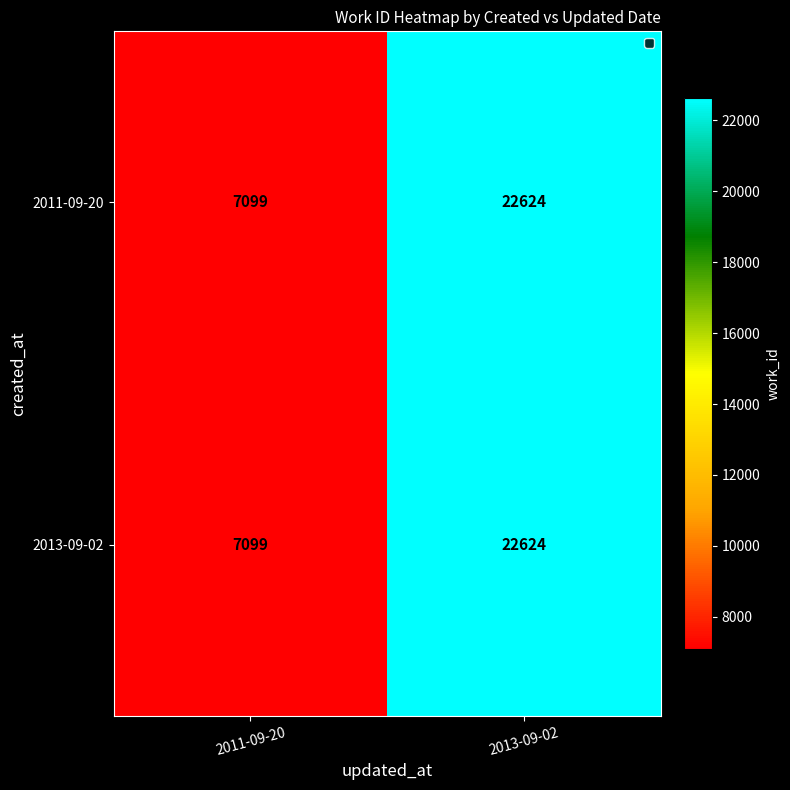

Reading right to left, list all the values displayed in this chart.

2011-09-20: 2013-09-02=22624	2011-09-20=7099
2013-09-02: 2013-09-02=22624	2011-09-20=7099